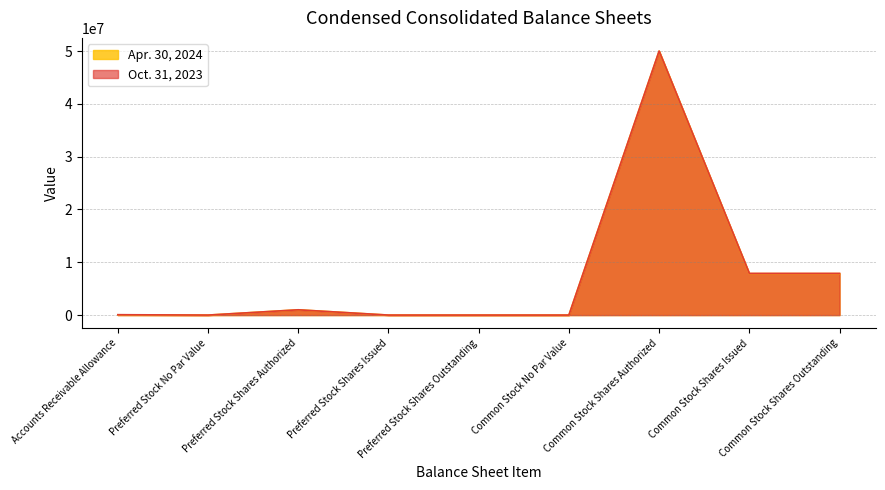

At which label does Oct. 31, 2023 reach its minimum?

Preferred Stock No Par Value